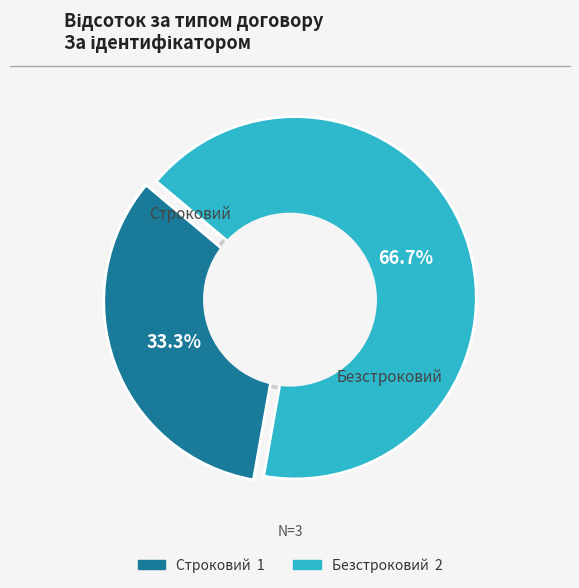

How many segments does this pie chart have?

2